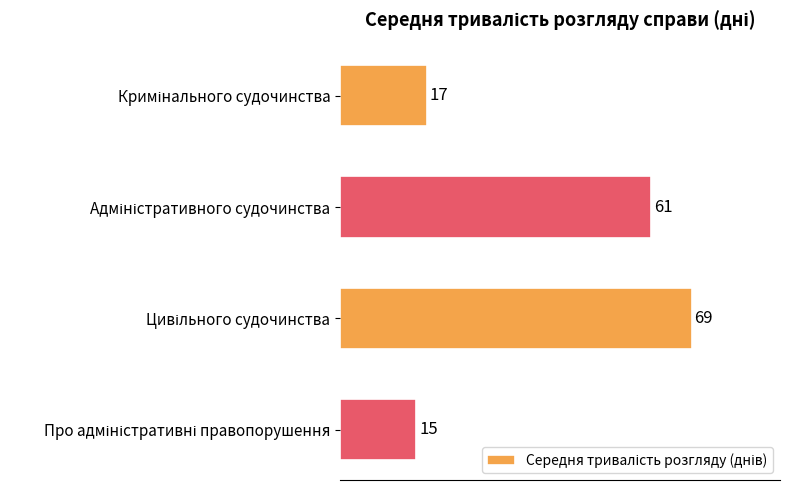

What is the difference between the second highest and minimum values?

46